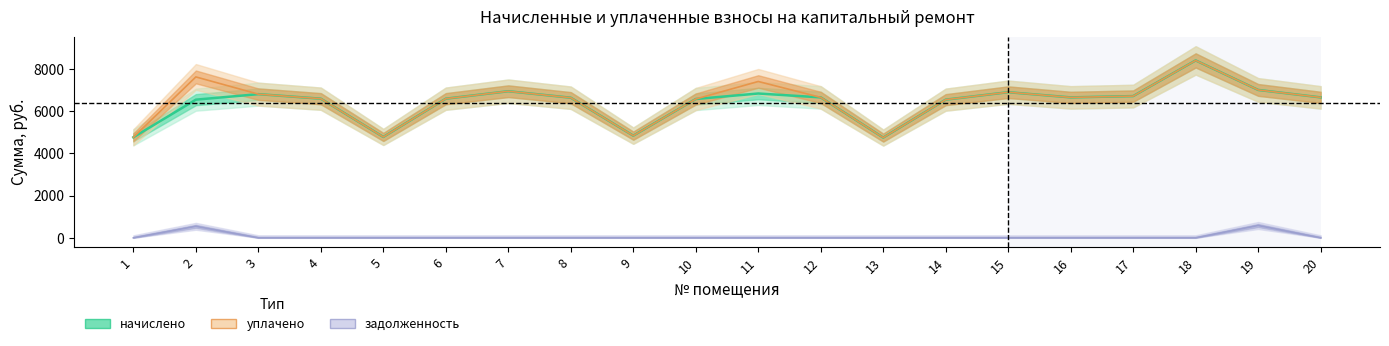

Which series has the largest total across all categories?

уплачено